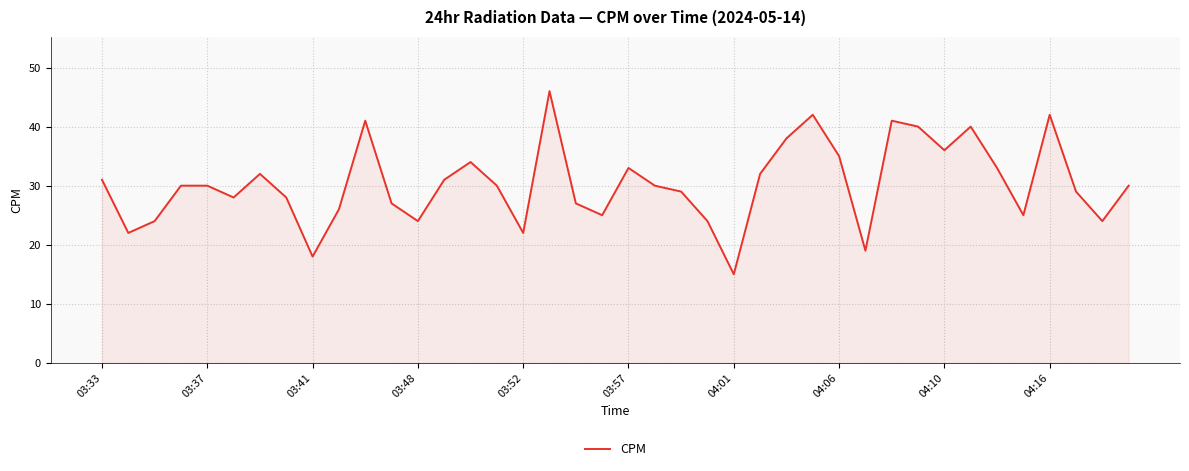

What is the minimum value shown in the chart?

15